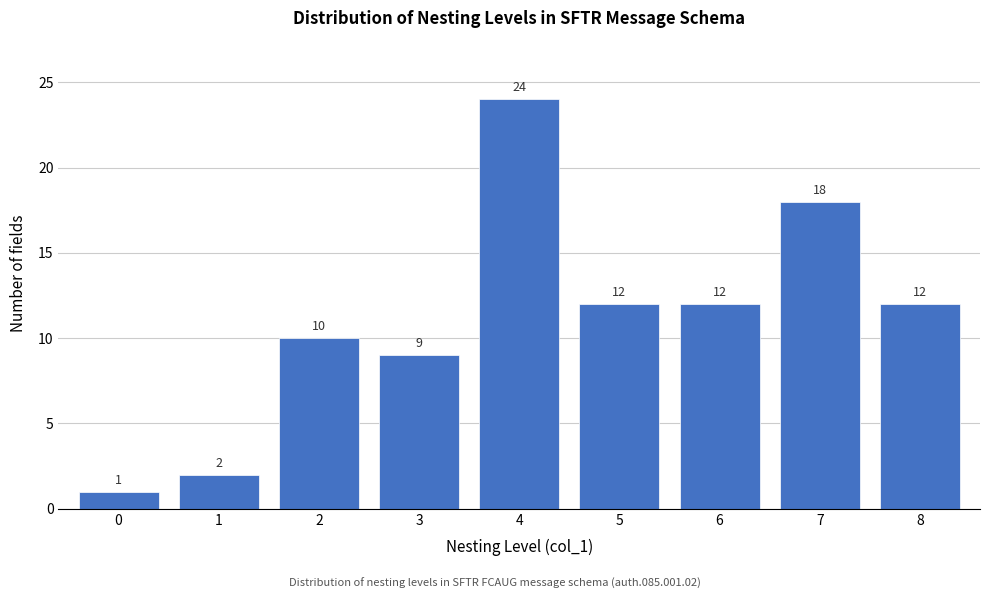

Reading right to left, extract all data points from this chart.

8=12	7=18	6=12	5=12	4=24	3=9	2=10	1=2	0=1